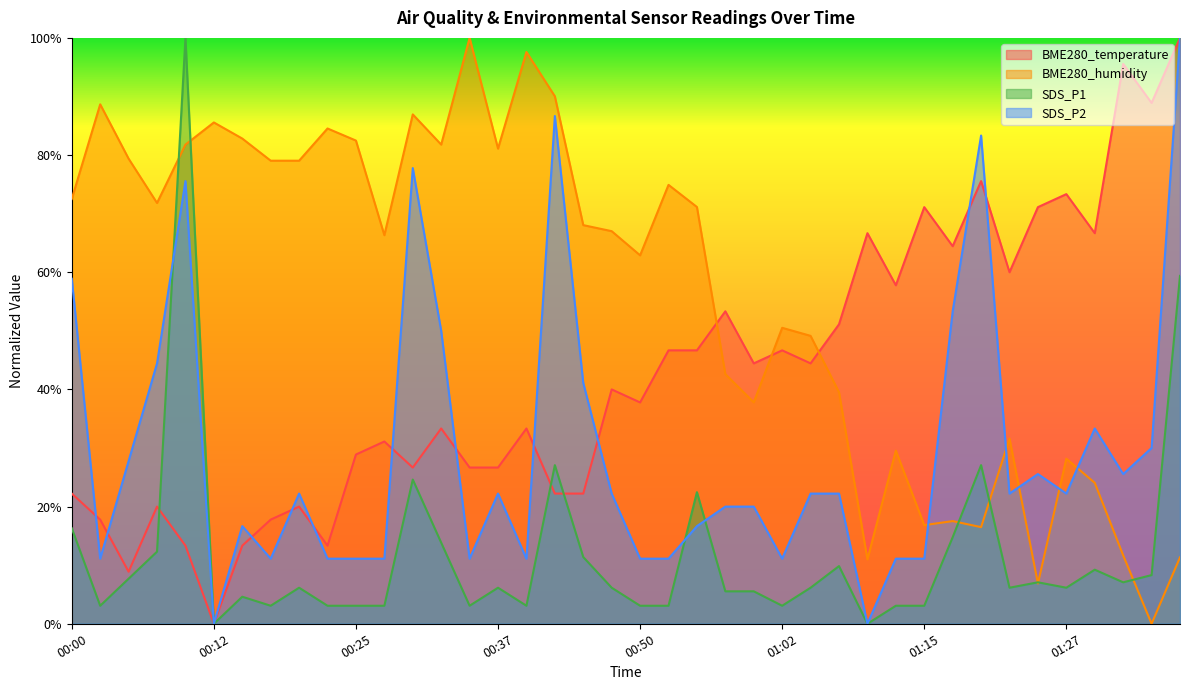

At which category does SDS_P2 reach its first local valley?

00:02